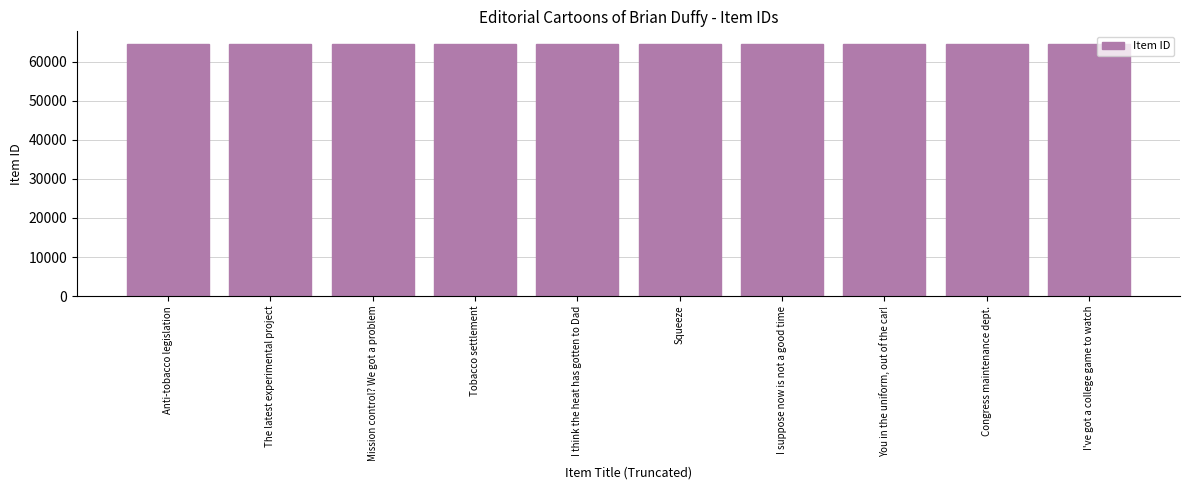

The chart shows a value of 31679 at I've got a college game to watch. True or false?

False